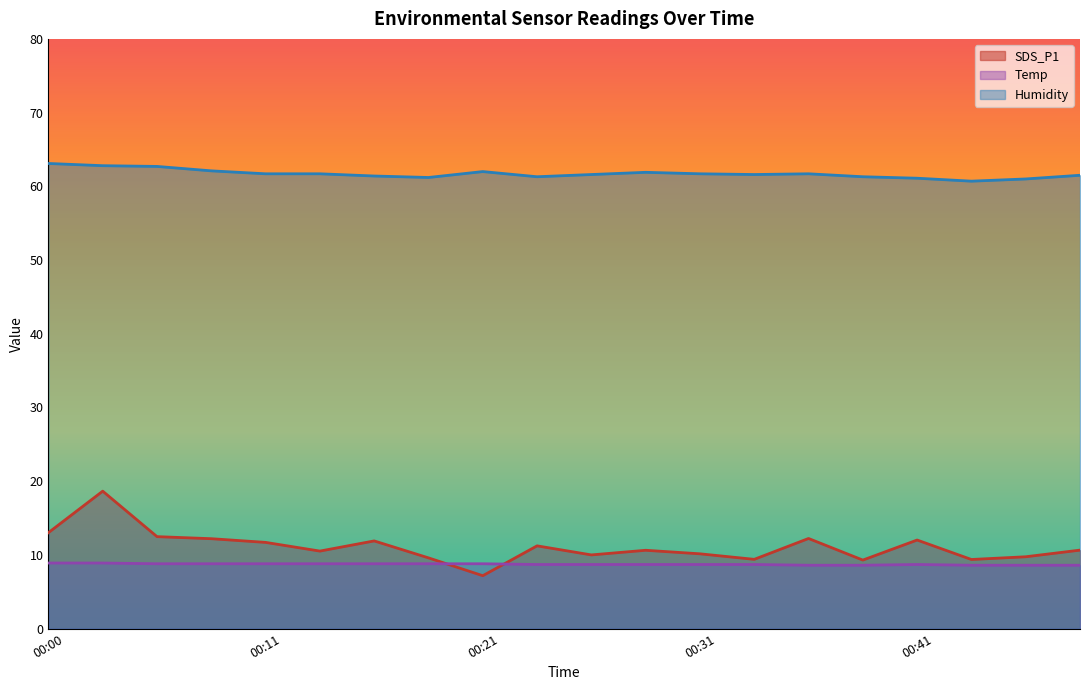

How many lines are shown in the chart?

3